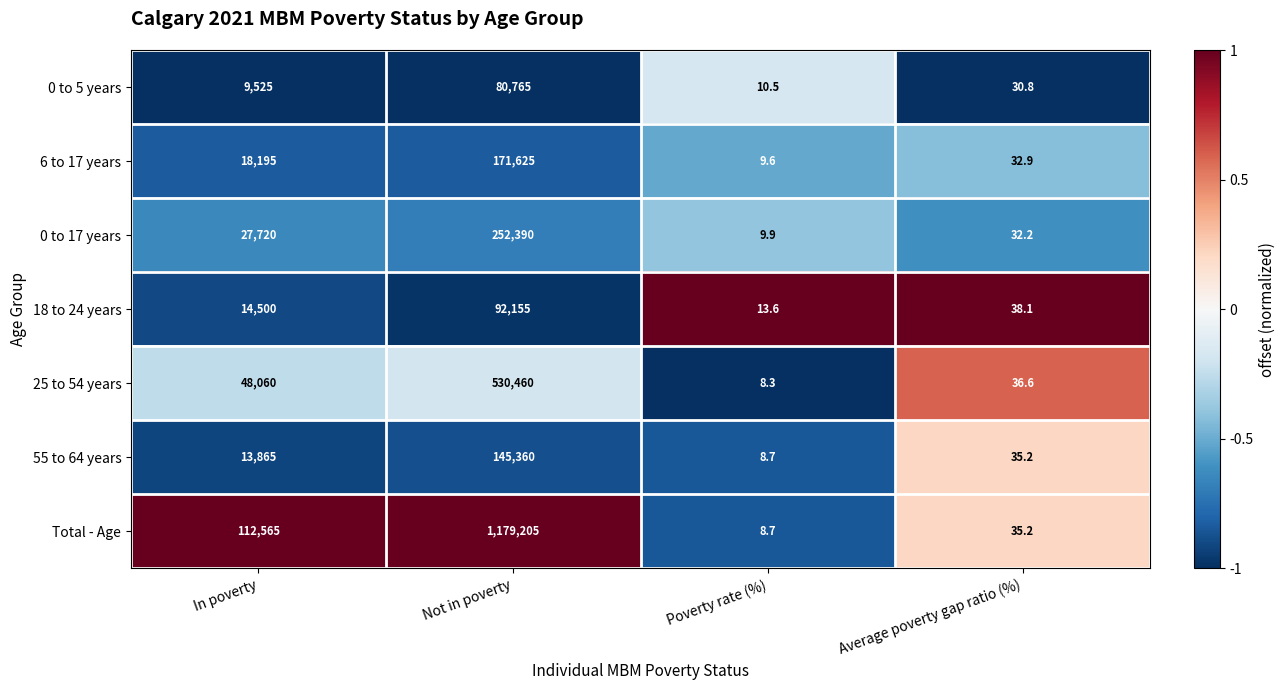

Count the number of data series in this chart.

7